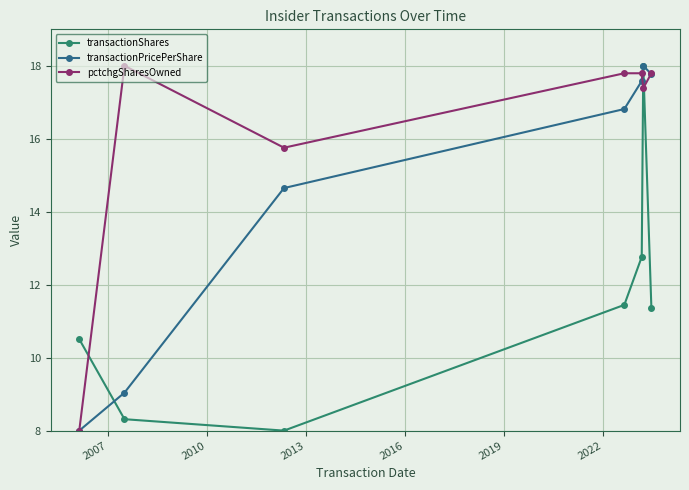

What is the maximum value for transactionPricePerShare?

18.0